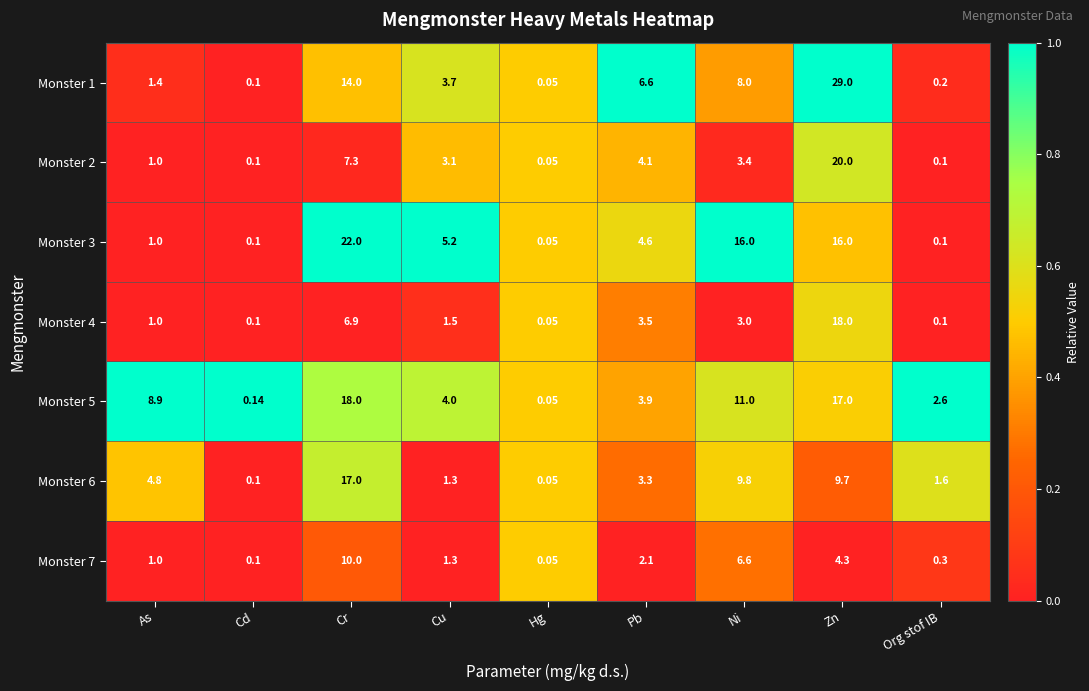

Which category has the lowest value across all series?

Hg